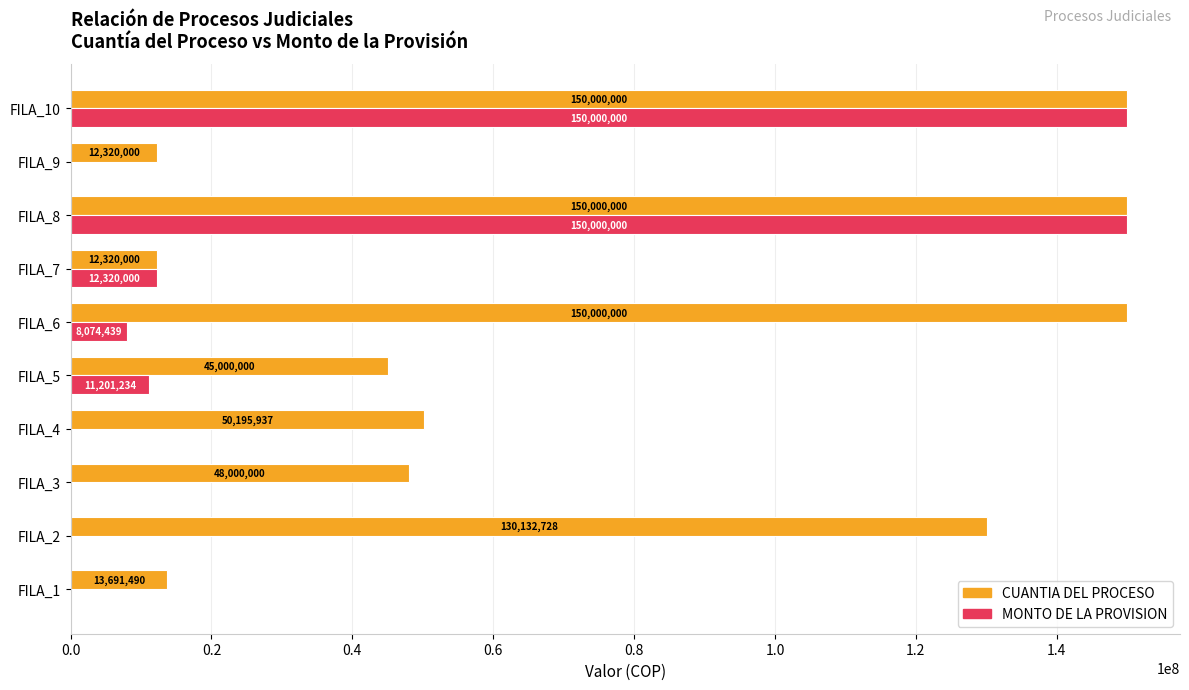

The CUANTIA DEL PROCESO series shows 50195937 at FILA_4. True or false?

True